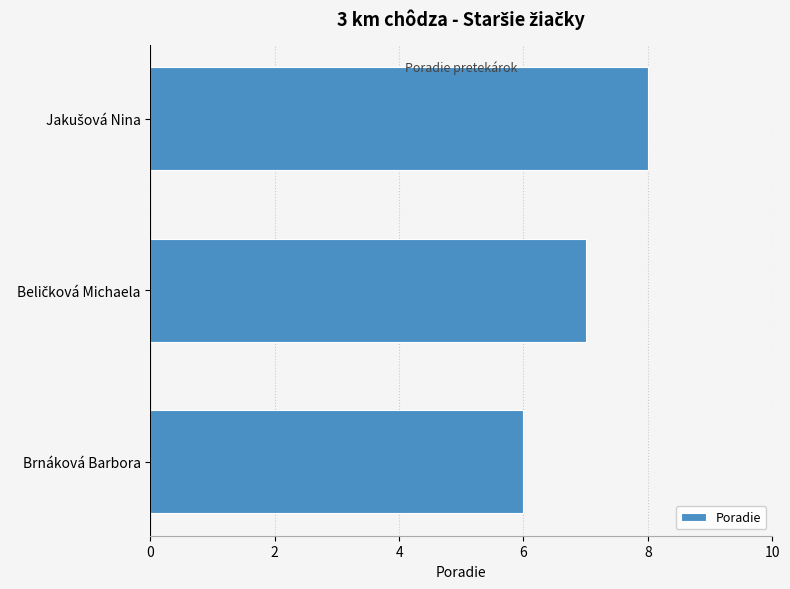

What value does the data have at Brnáková Barbora?

6